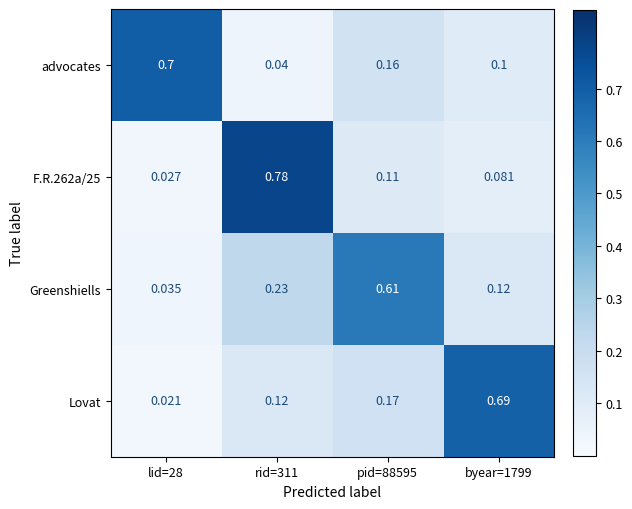

Which series changed the most between lid=28 and byear=1799?

Lovat